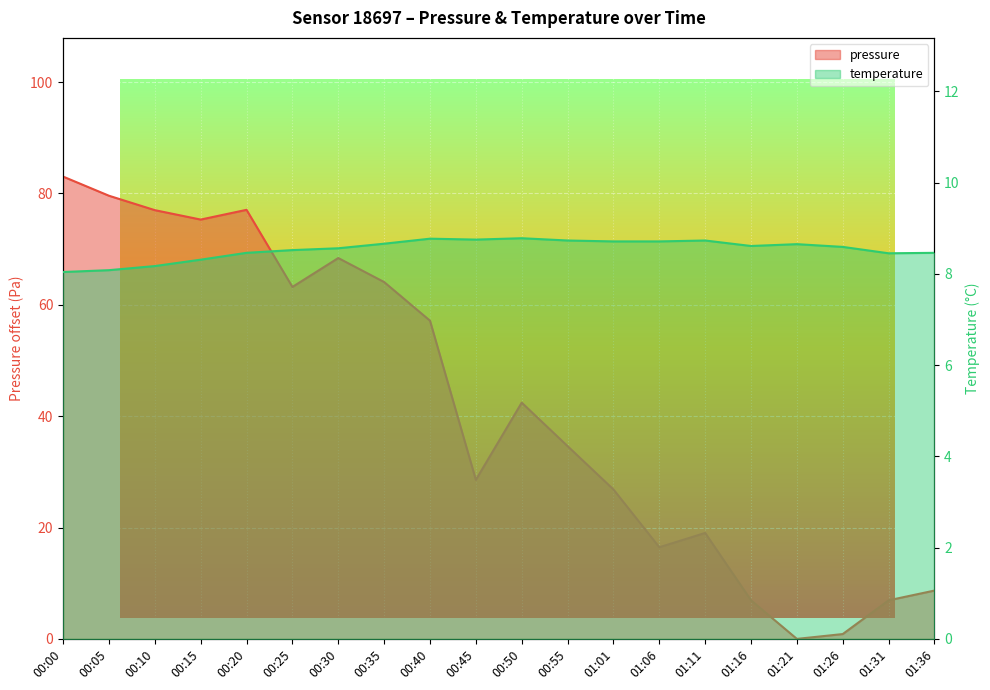

Where does the pressure series first go above 42?

00:00